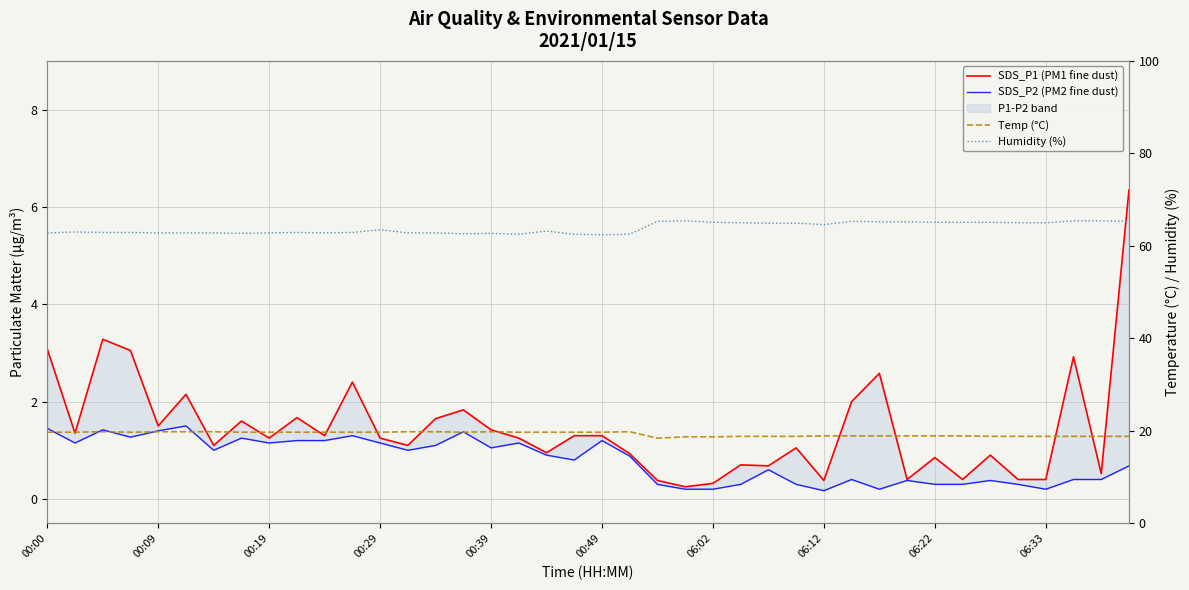

How many distinct data groups are displayed?

4